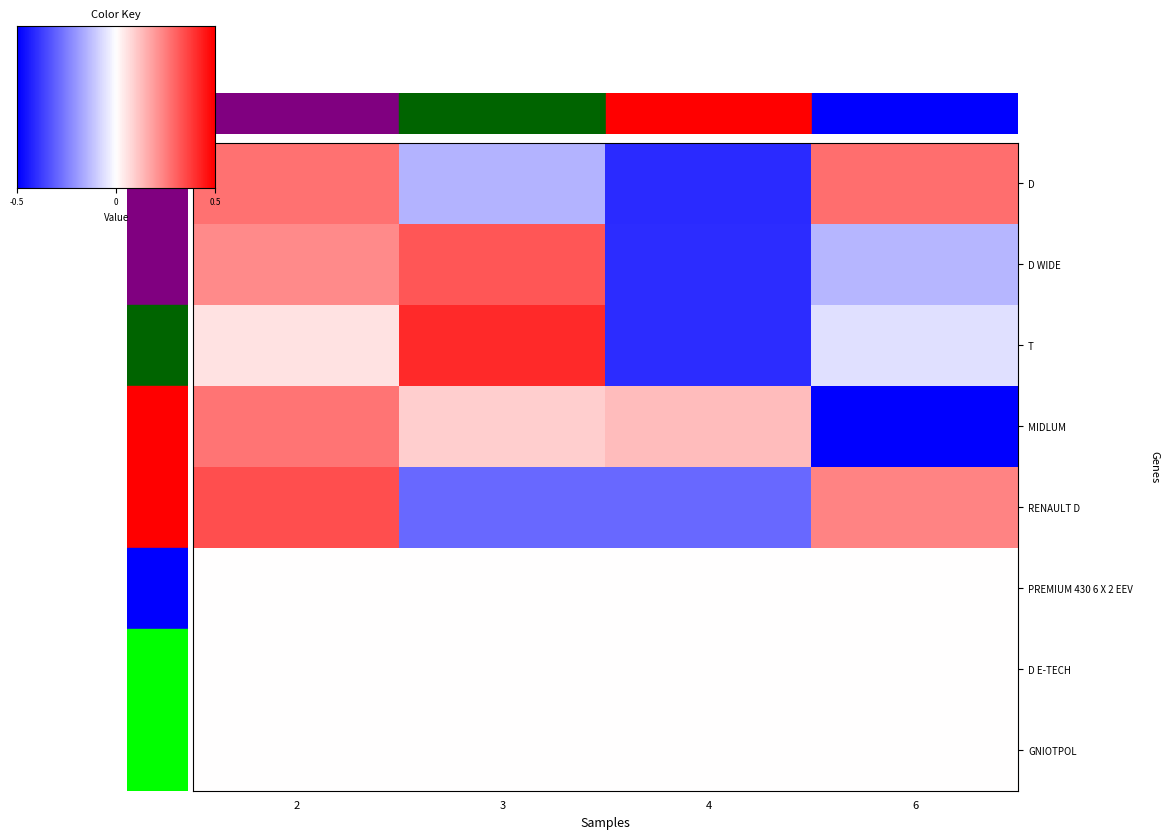

Is the value of T at 2 greater than the value of D at 2?

No